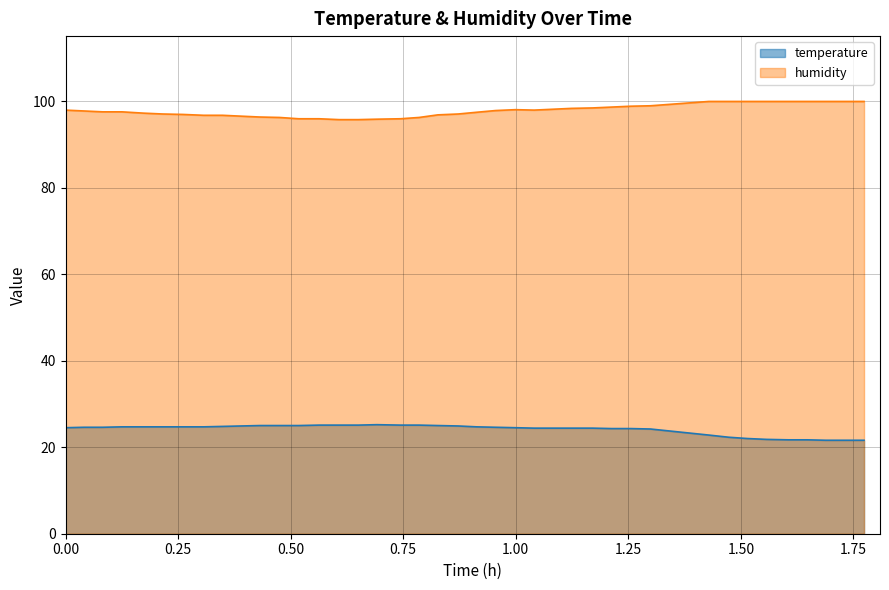

How many values in the temperature series exceed 24?

31